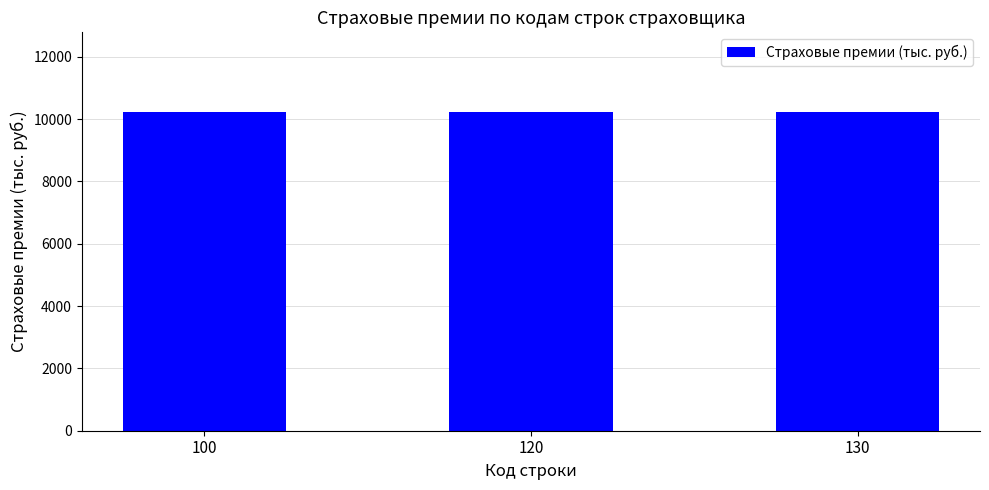

The value at 100 is 10227.2. True or false?

True